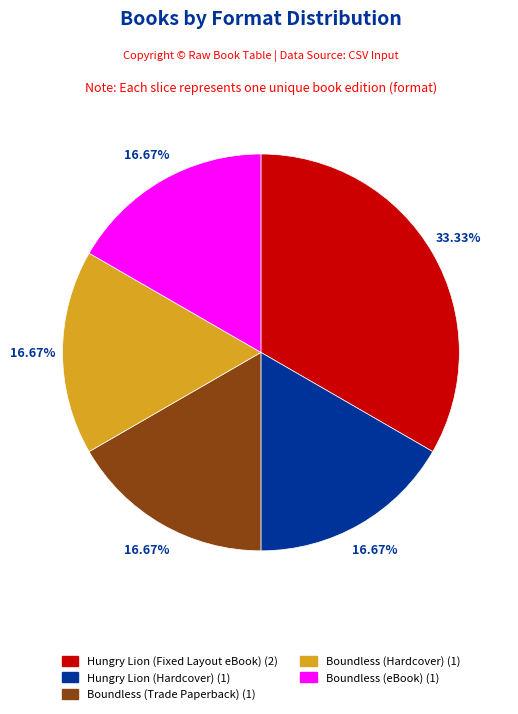

How many segments does this pie chart have?

5